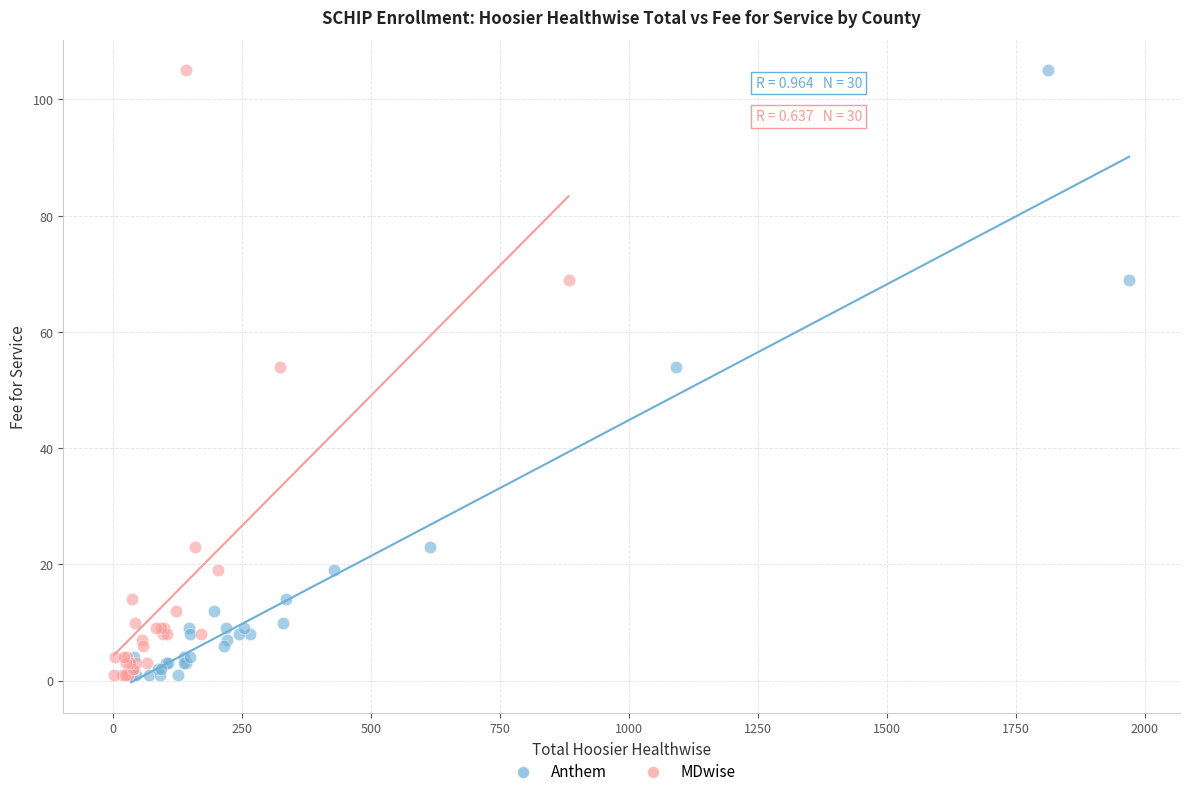

What are all the series names shown in the legend?

Anthem, MDwise